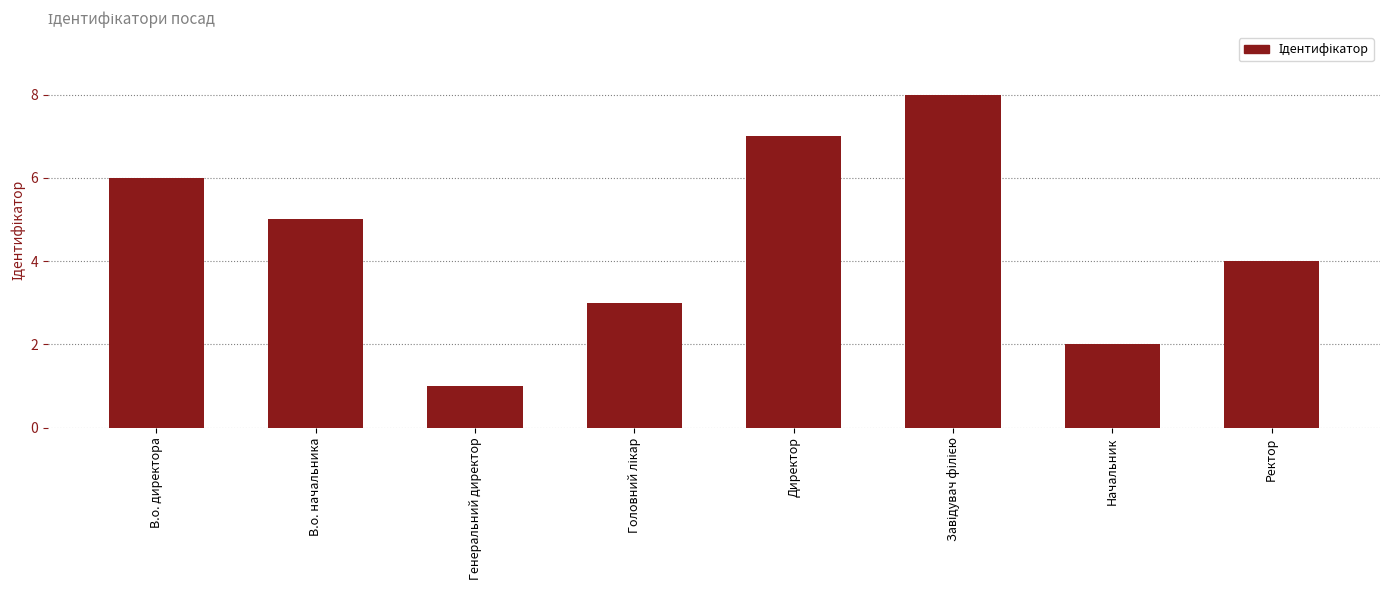

What position from the left is Генеральний директор?

3